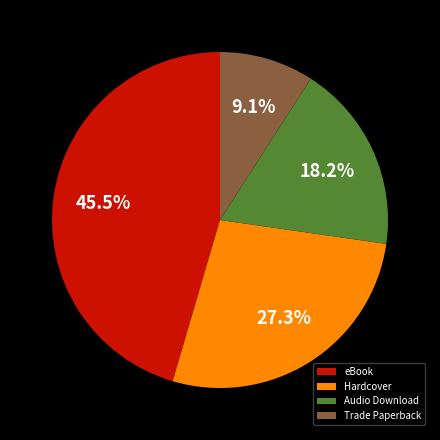

Approximately how many times larger is the value at Hardcover compared to Audio Download?

1.5